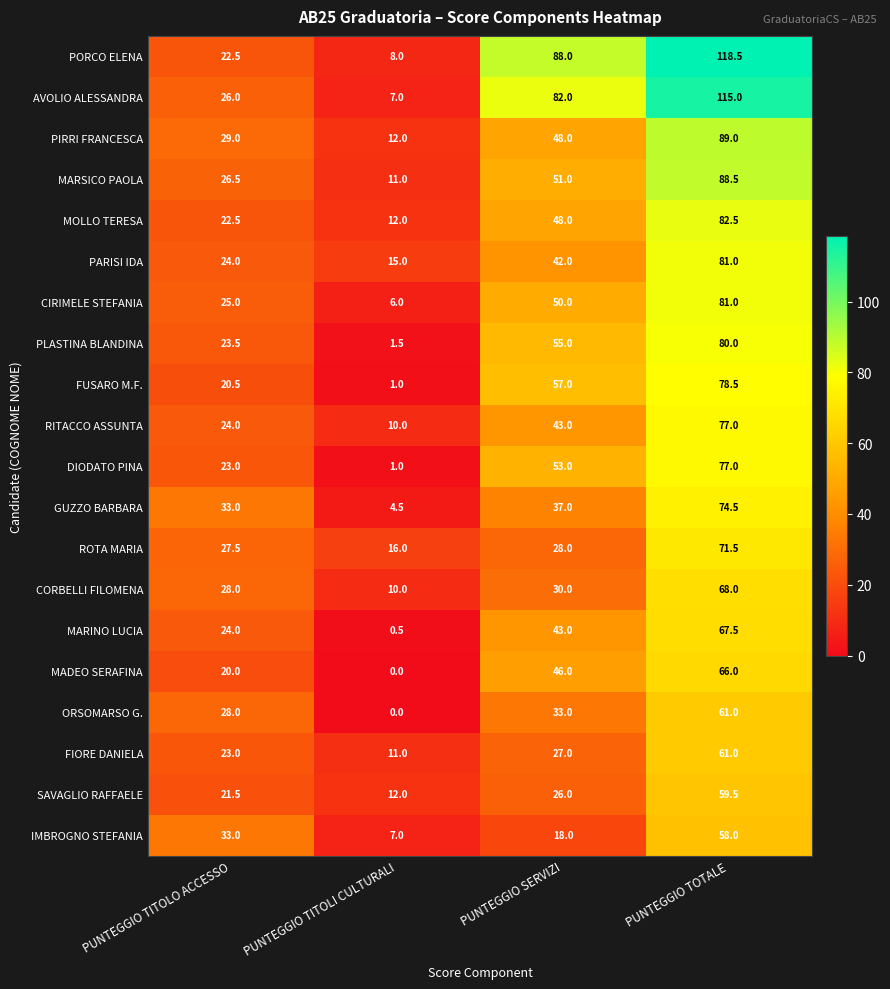

What is the difference between the highest and lowest values at PUNTEGGIO TITOLI CULTURALI?

16.0